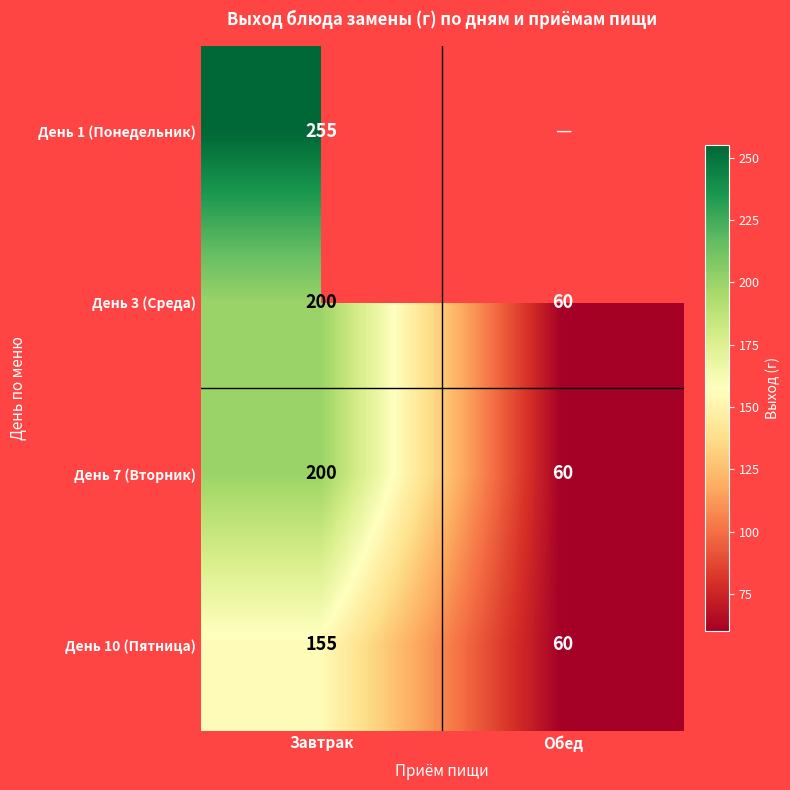

What is the difference between the maximum and minimum values in the День 10 (Пятница) series?

95